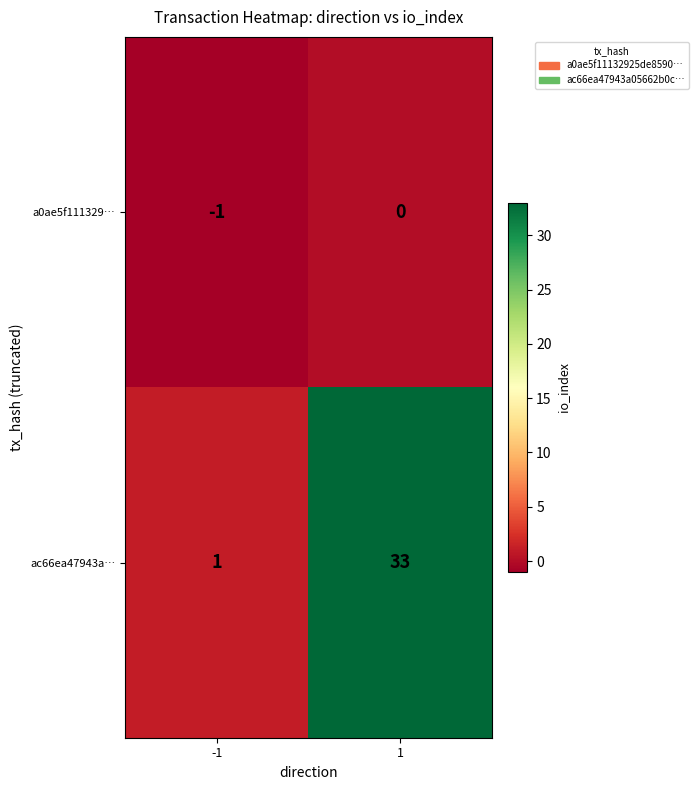

Which series has the largest total across all categories?

ac66ea47943a…